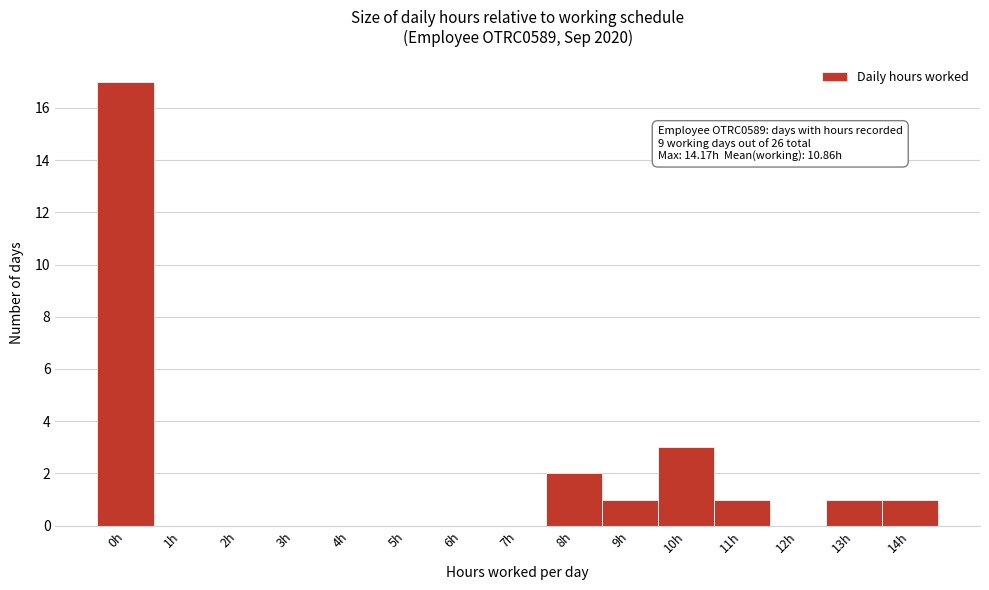

Reading left to right, what are all the values shown in this chart?

0h=17	1h=0	2h=0	3h=0	4h=0	5h=0	6h=0	7h=0	8h=2	9h=1	10h=3	11h=1	12h=0	13h=1	14h=1